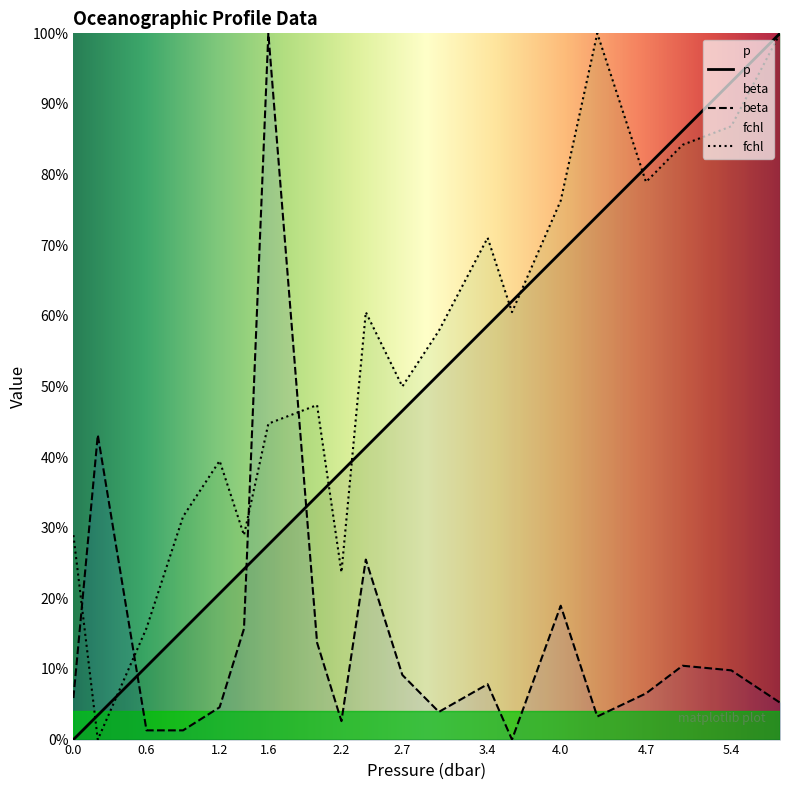

How many series are shown in this chart?

3